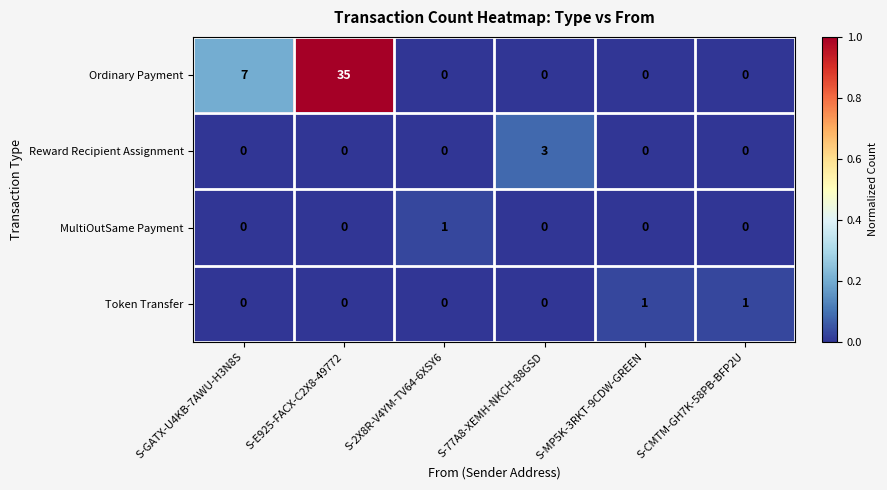

How many Token Transfer values are between 0 and 1?

6